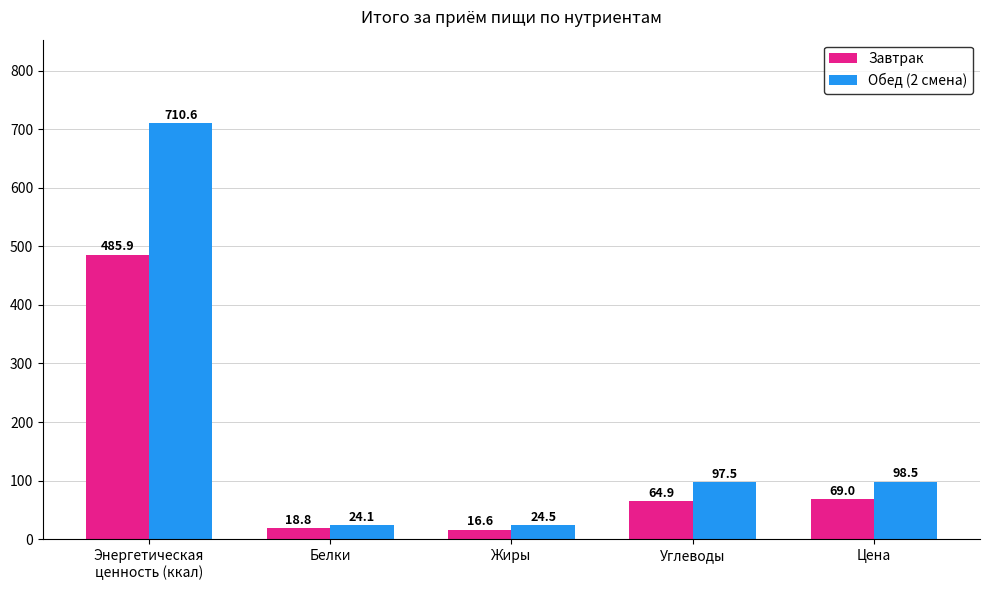

What is the value of the Завтрак bar at the 3rd from the left?

16.6